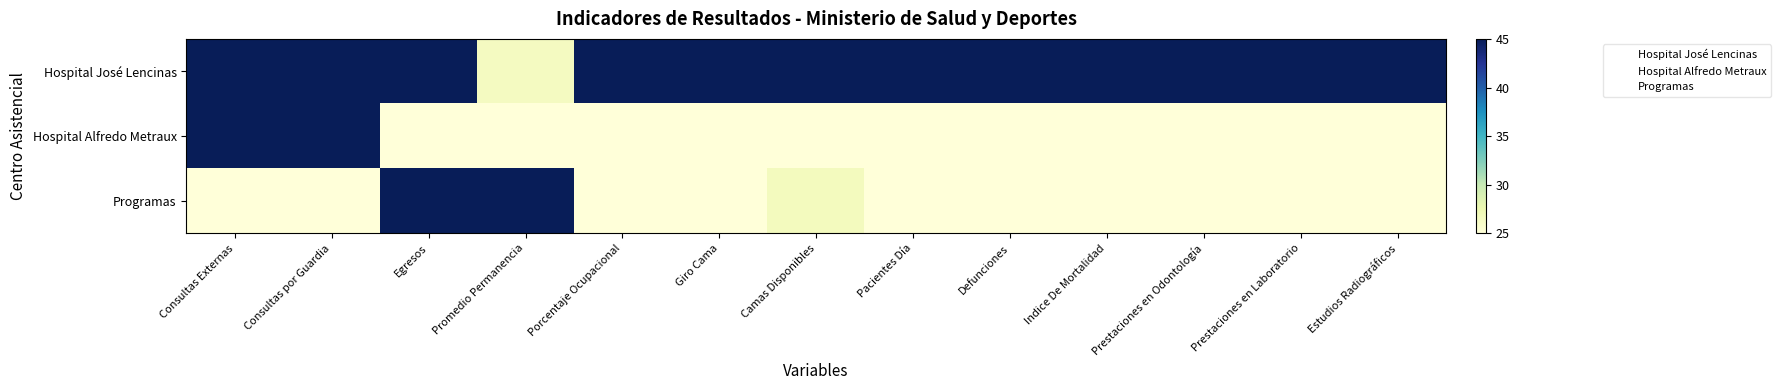

Between Prestaciones en Laboratorio and Camas Disponibles, which is larger?

Prestaciones en Laboratorio